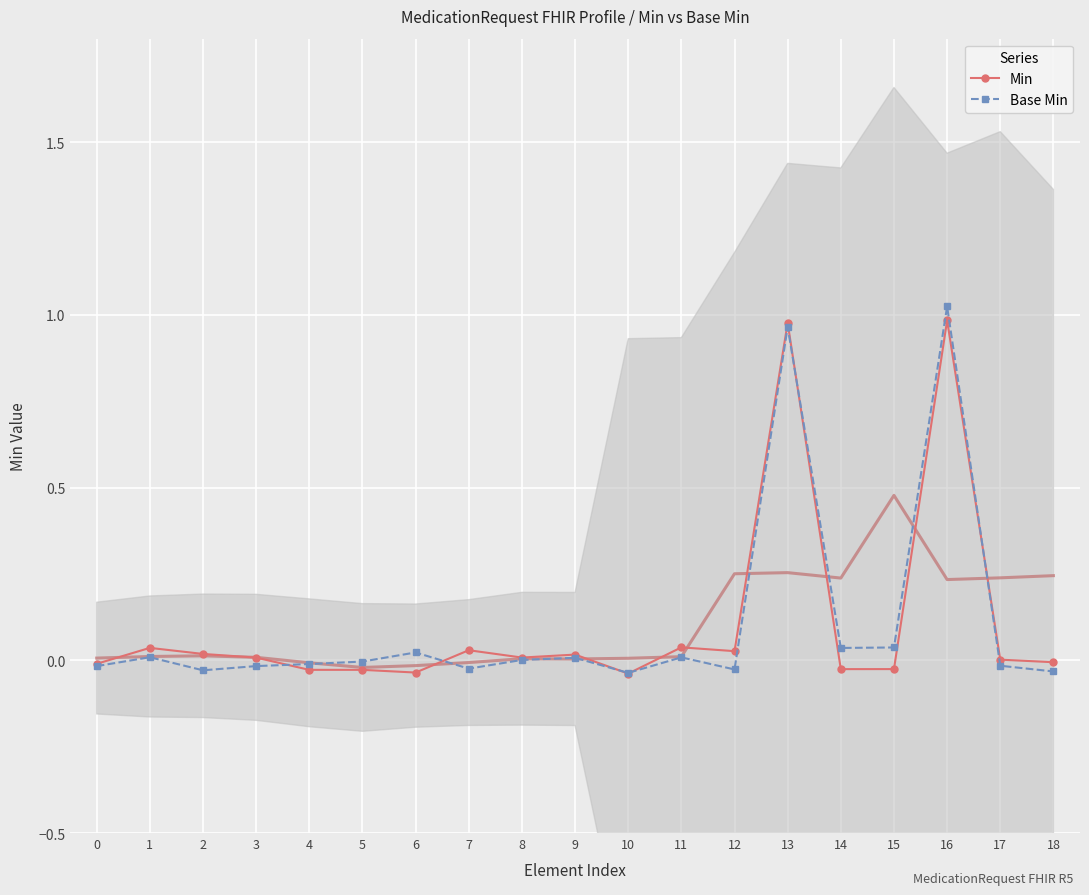

Is the value of Base Min at 3 greater than the value of Min at 3?

No